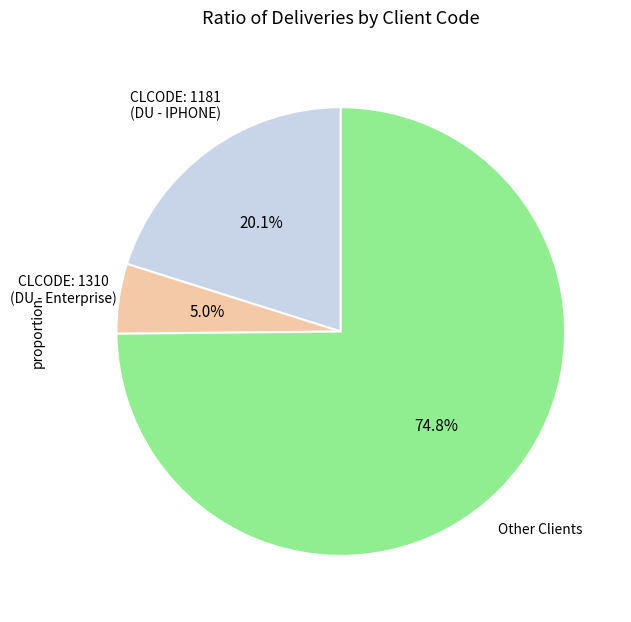

Is there any slice that represents more than half of the pie?

Yes